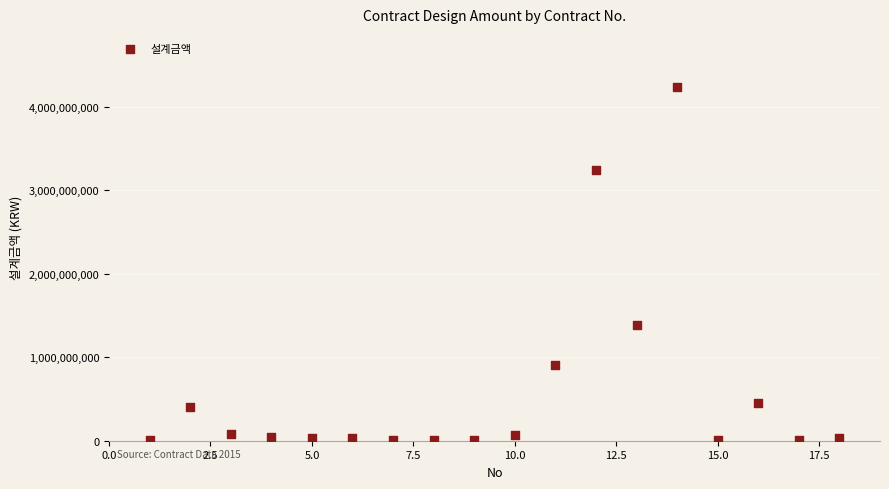

What is the range of Y values (max minus min)?

4234225677